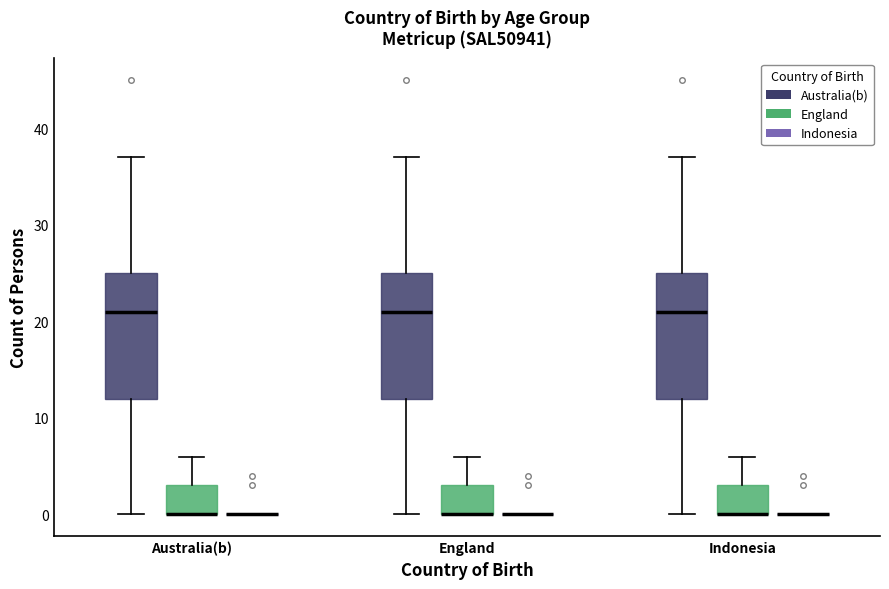

Reading left to right, transcribe this box plot: for each box, give where its median line is, the range the box spans, and where its two whiskers end, as read against the y-axis. The values are not printed on the chart, so give them approximately, as read against the axis.

Australia(b) (Australia(b)): median 21, box 12 to 25, whiskers 0 to 37
Australia(b) (England): median 0 (drawn on the box's lower edge), box 0 to 3, whiskers 0 to 6
Australia(b) (Indonesia): box collapsed to a line at 0, whiskers 0 to 0
England (Australia(b)): median 21, box 12 to 25, whiskers 0 to 37
England (England): median 0 (drawn on the box's lower edge), box 0 to 3, whiskers 0 to 6
England (Indonesia): box collapsed to a line at 0, whiskers 0 to 0
Indonesia (Australia(b)): median 21, box 12 to 25, whiskers 0 to 37
Indonesia (England): median 0 (drawn on the box's lower edge), box 0 to 3, whiskers 0 to 6
Indonesia (Indonesia): box collapsed to a line at 0, whiskers 0 to 0